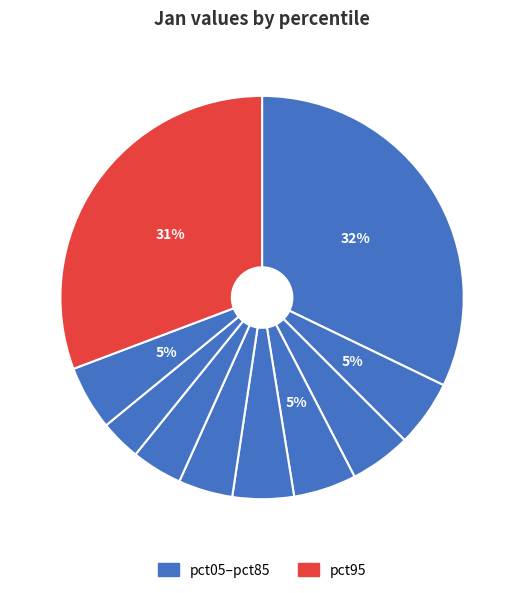

How many slices are in this pie chart?

10